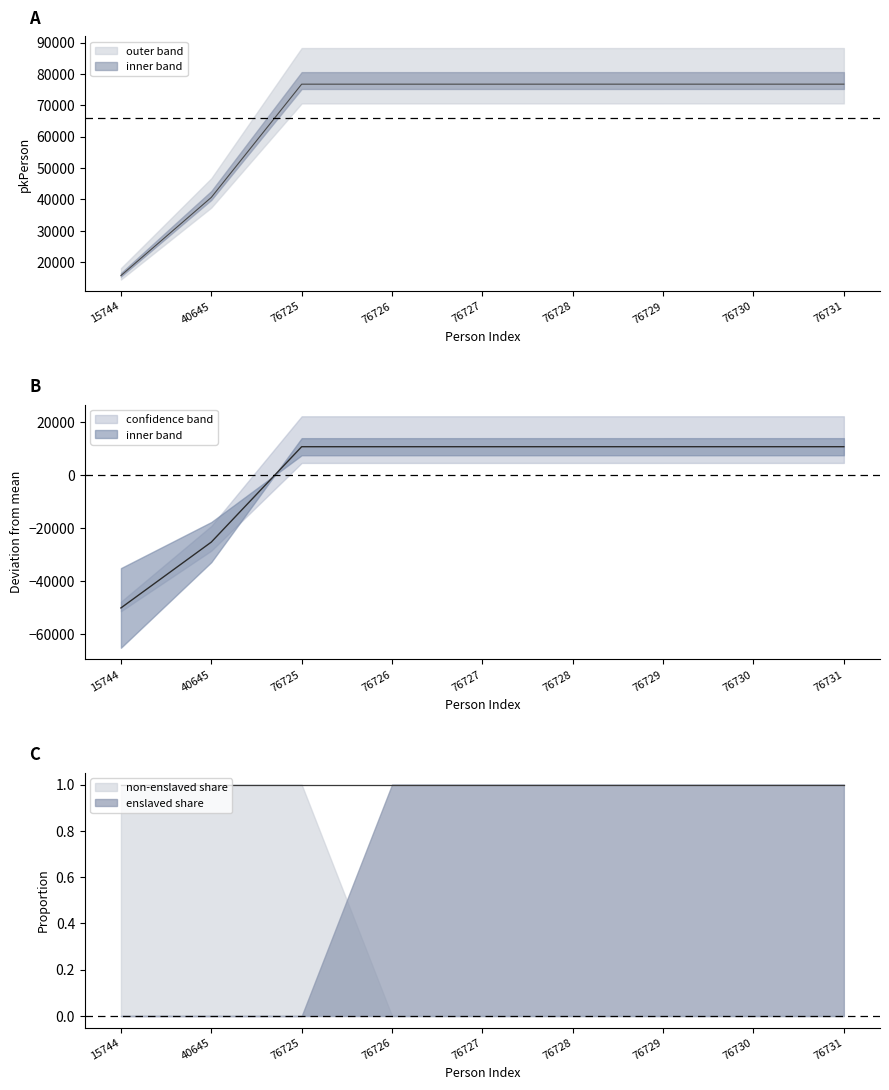

What is the difference between the highest and lowest values at 76730?

65942.8